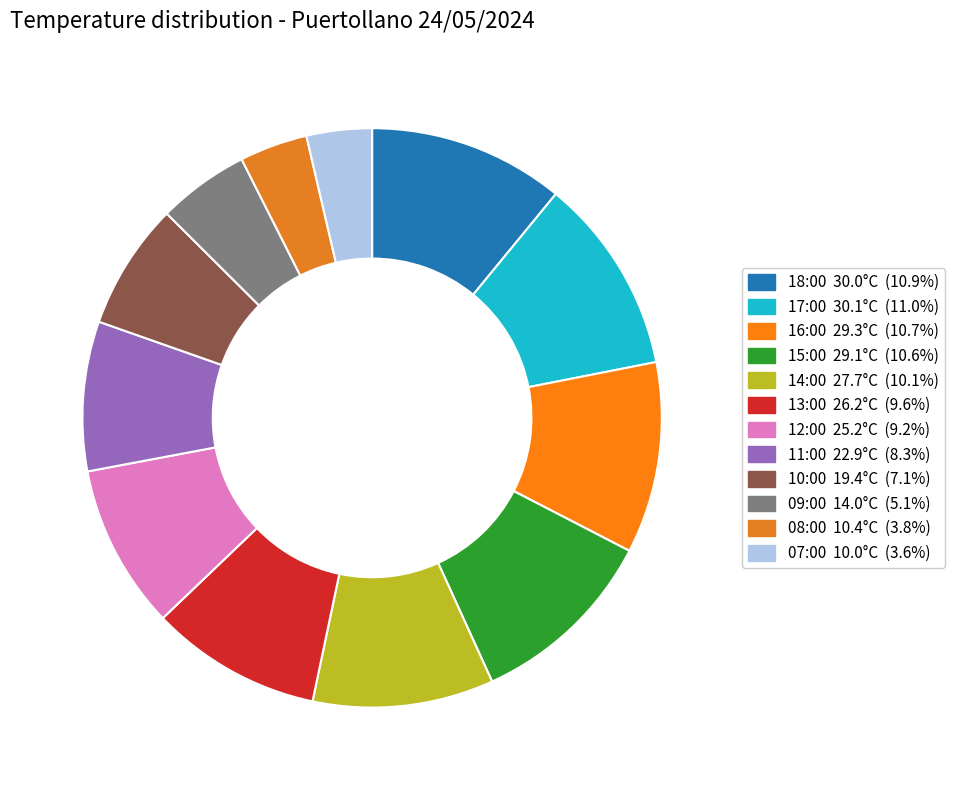

How many slices are in this pie chart?

12